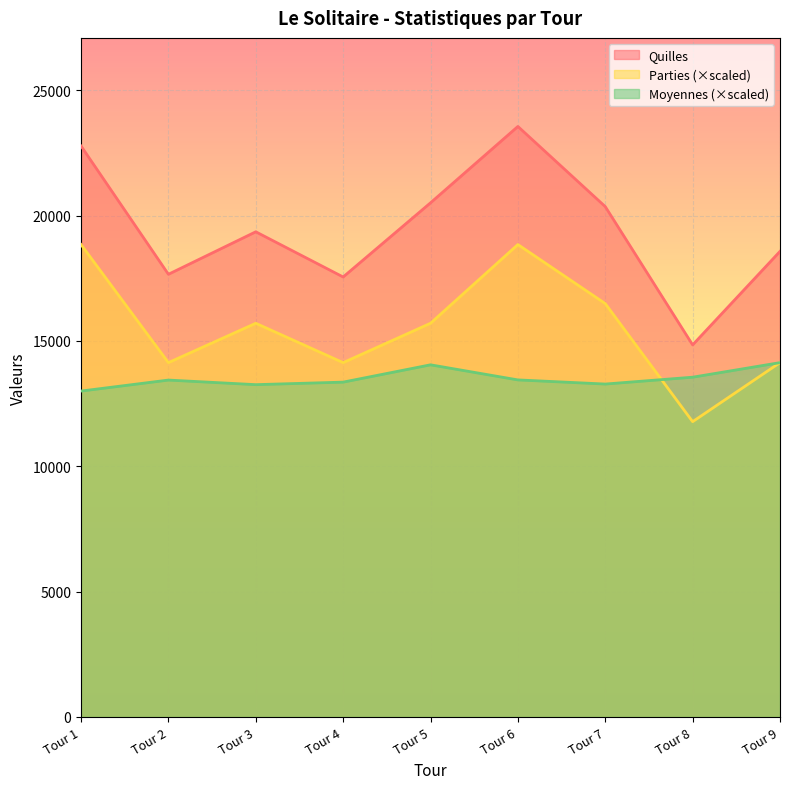

True or false: Moyennes and Quilles cross at least once.

False